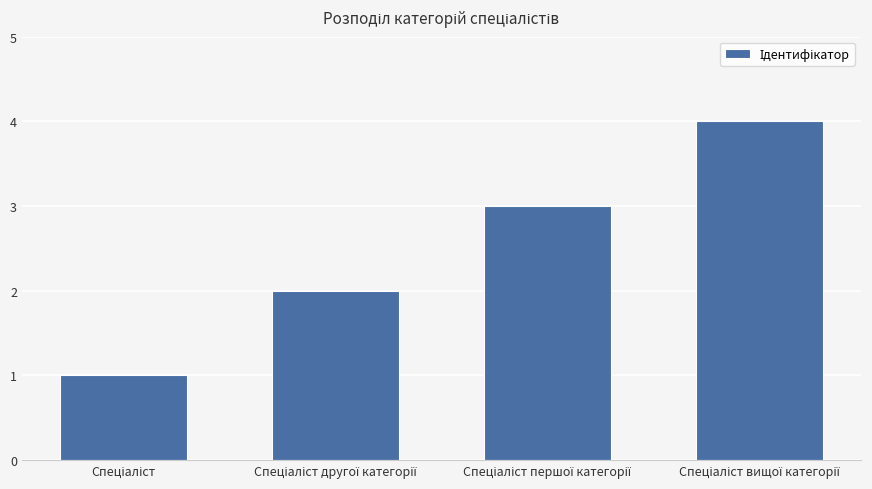

Does the chart contain any negative values?

No